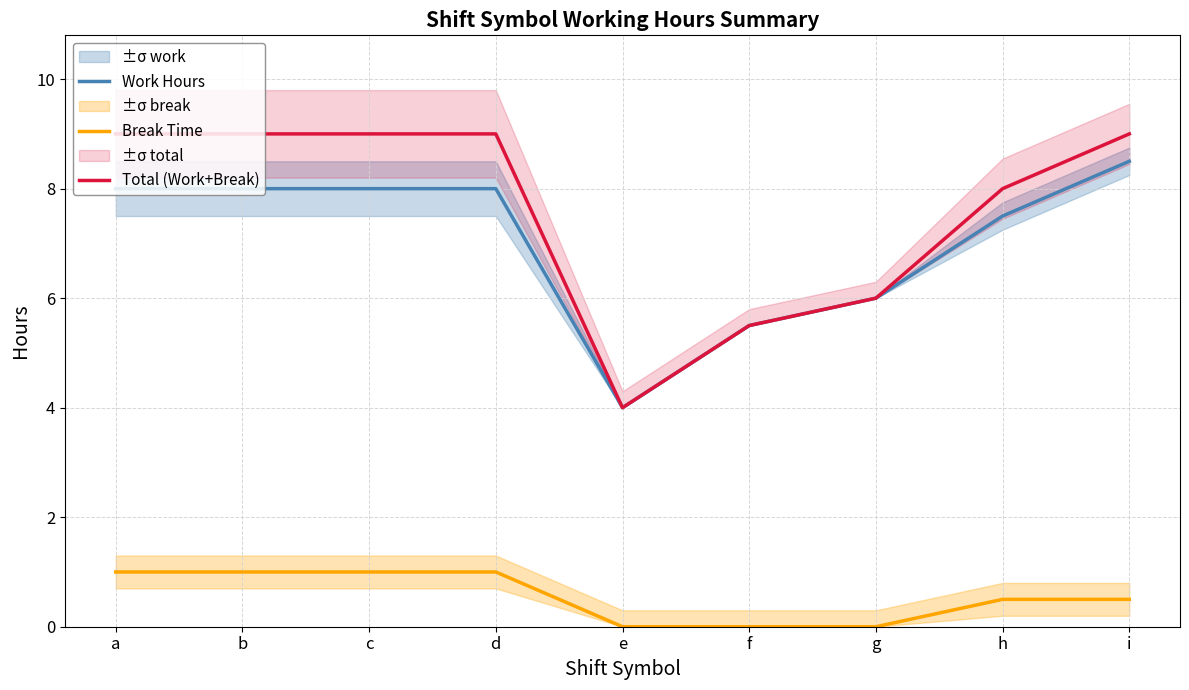

Between f and h, which is larger?

h